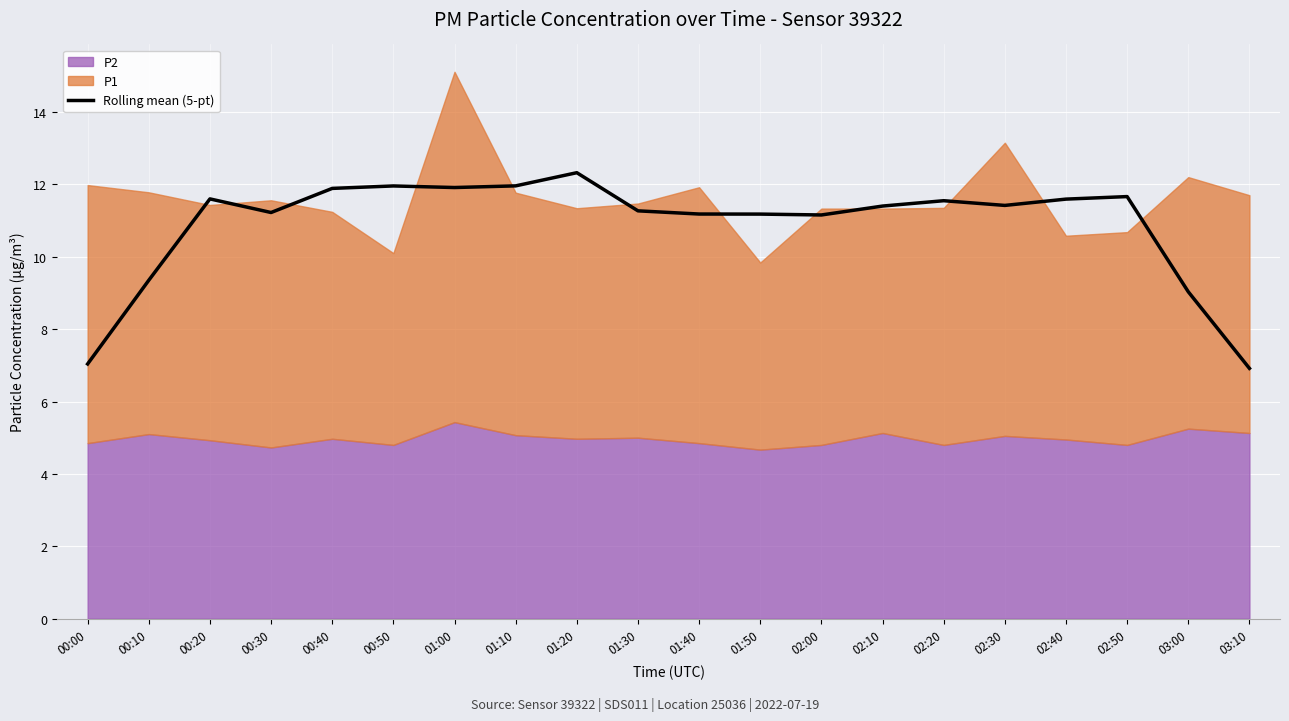

Is it true that the value at 02:10 is 18.7?

False